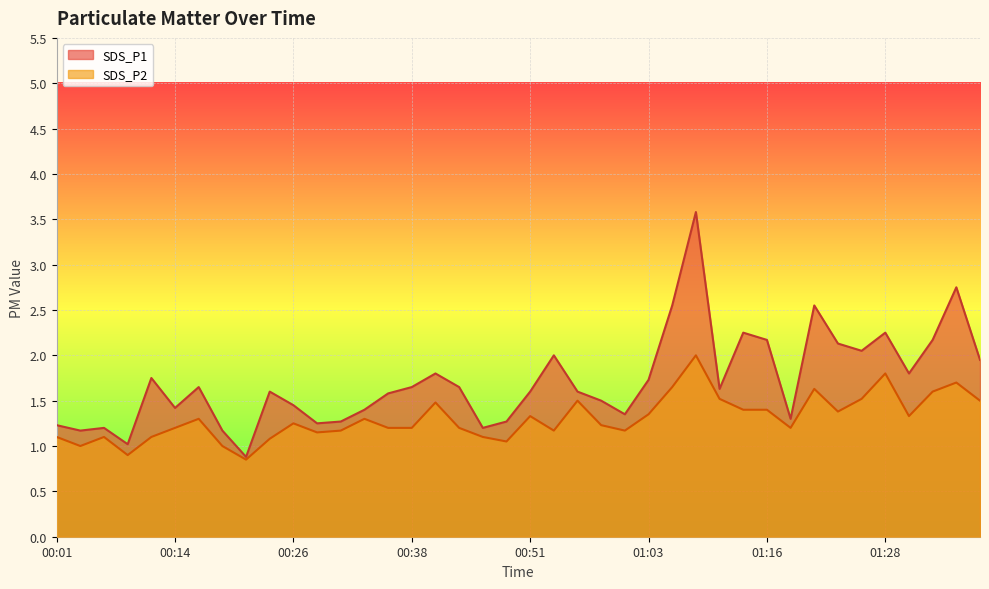

How many interior local valleys does the SDS_P2 series have?

10